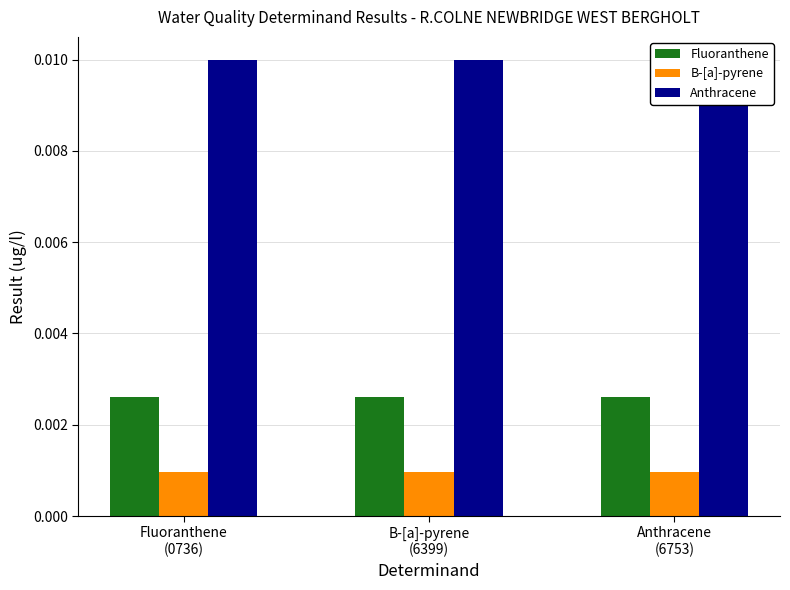

List the series in order of their overall mean, highest first.

Anthracene, Fluoranthene, B-[a]-pyrene